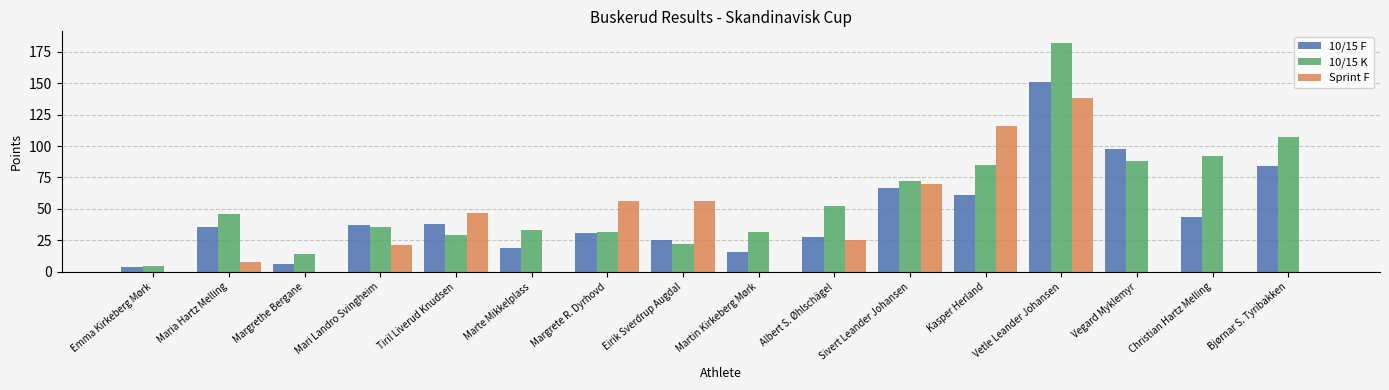

What is the approximate value of Sprint F at Vetle Leander Johansen?

138